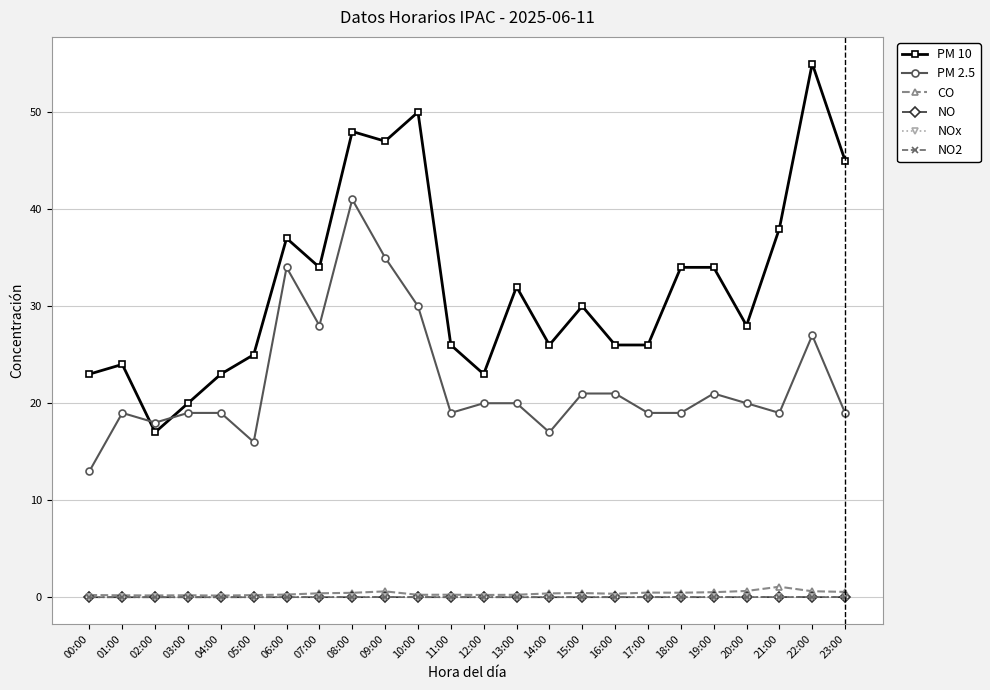

What is the spread (max minus min) of values at 10:00?

50.0